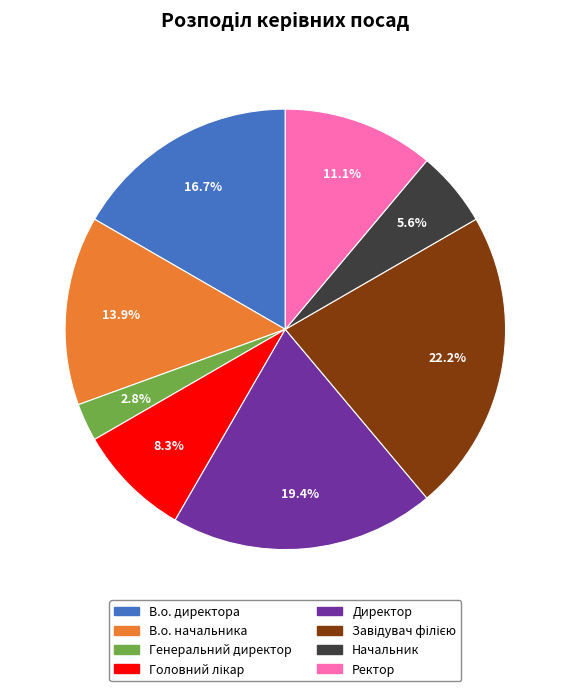

Do В.о. начальника and Ректор together represent more than half of the pie?

No